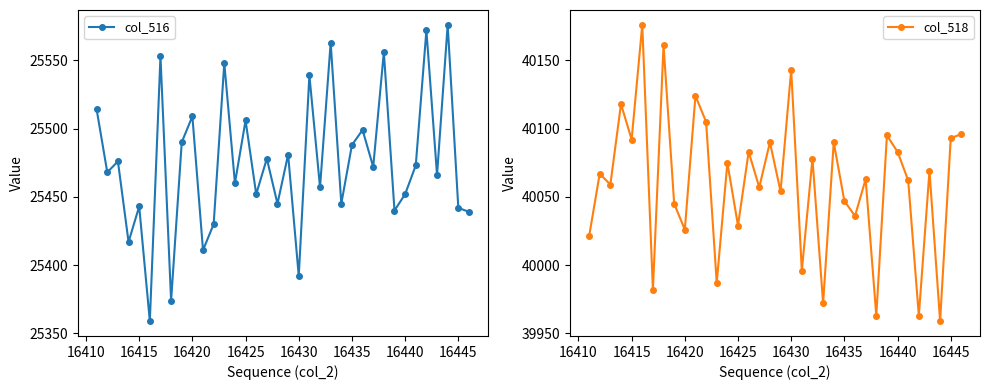

How many interior local peaks does the col_516 series have?

14